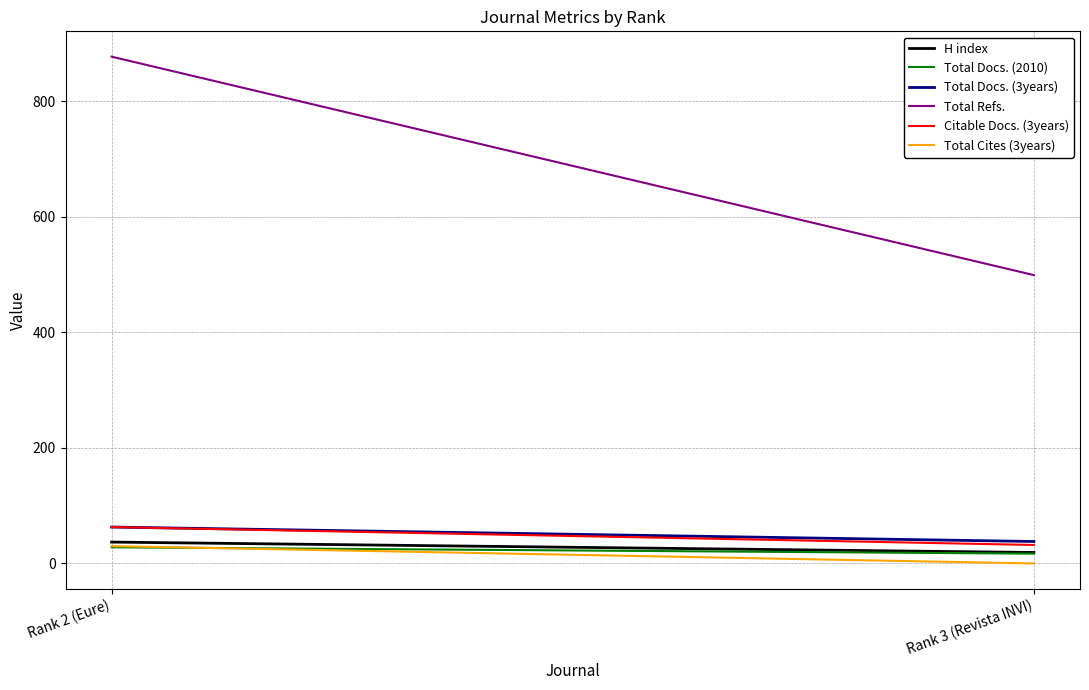

What position from the left is Rank 3 (Revista INVI)?

2